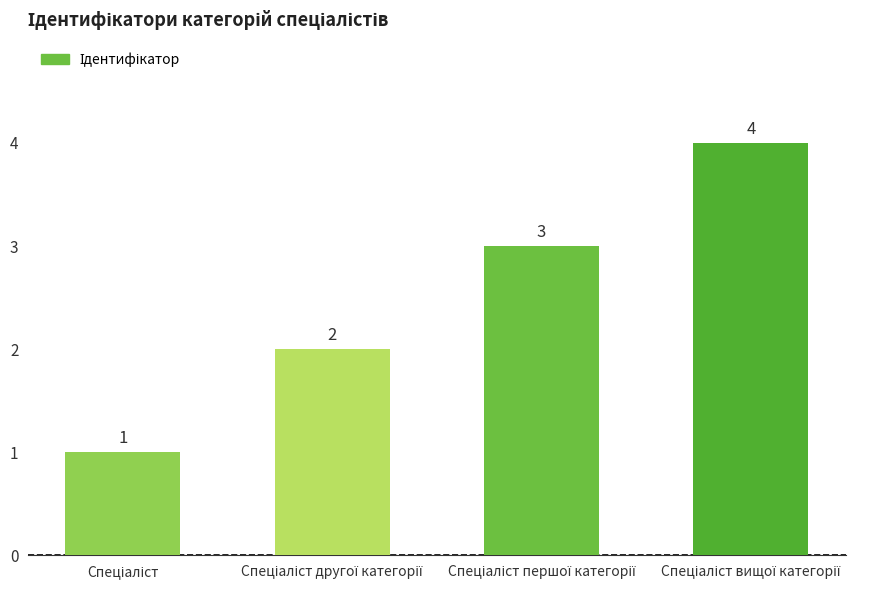

Are the bars horizontal?

No